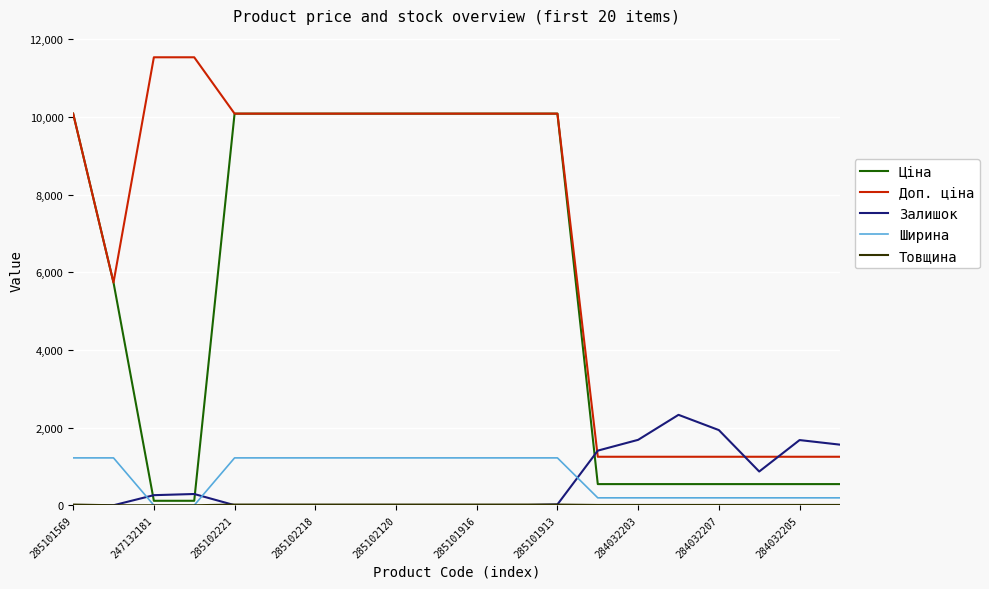

Which series has the largest total across all categories?

Доп. ціна